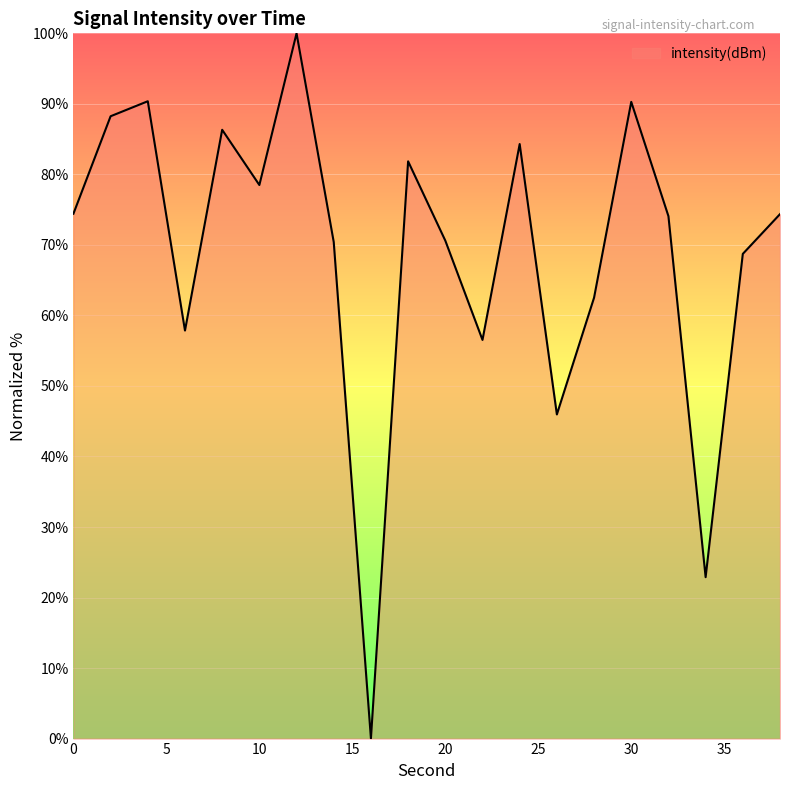

Where is the first local minimum?

6